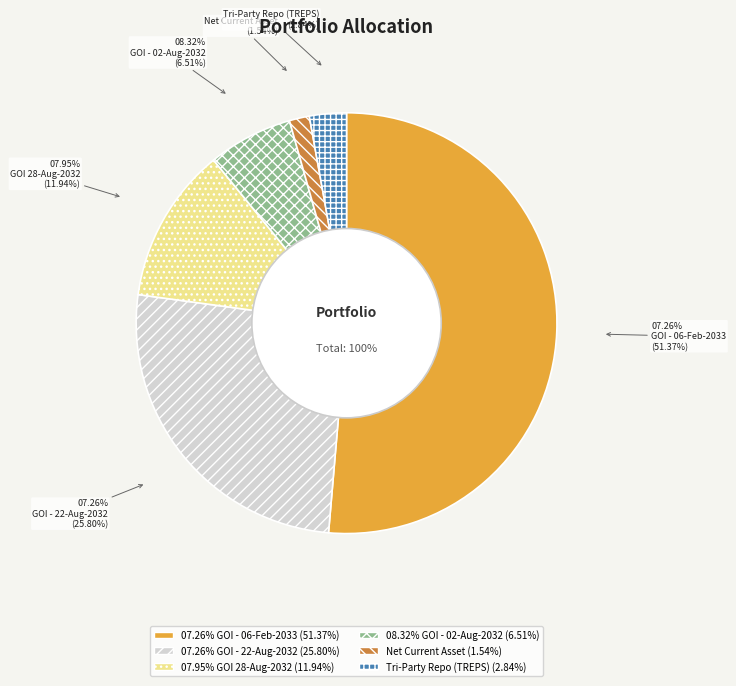

Rank the categories by value from lowest to highest.

Net Current Asset, Tri-Party Repo (TREPS), 08.32% GOI - 02-Aug-2032, 07.95% GOI 28-Aug-2032, 07.26% GOI - 22-Aug-2032, 07.26% GOI - 06-Feb-2033